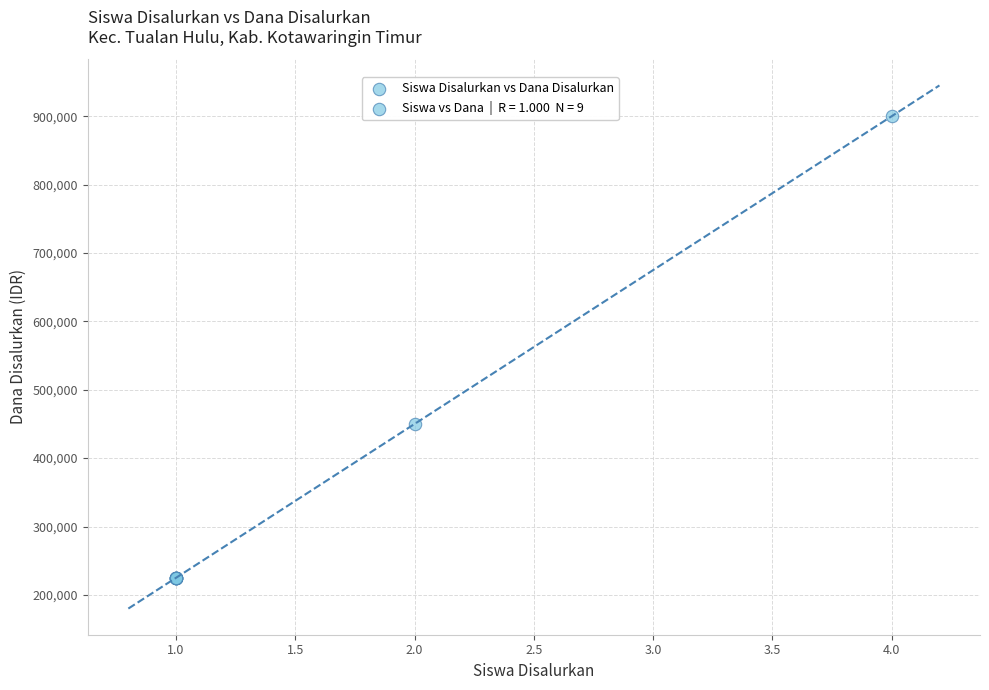

What Y value in the scatter plot is closest to 562500?

450000